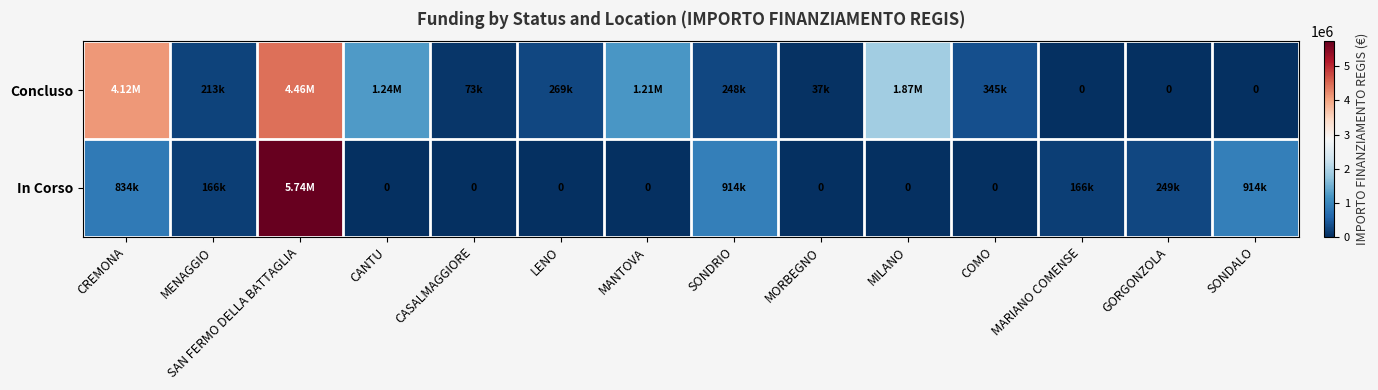

What is the spread (max minus min) of values at SONDRIO?

666300.0